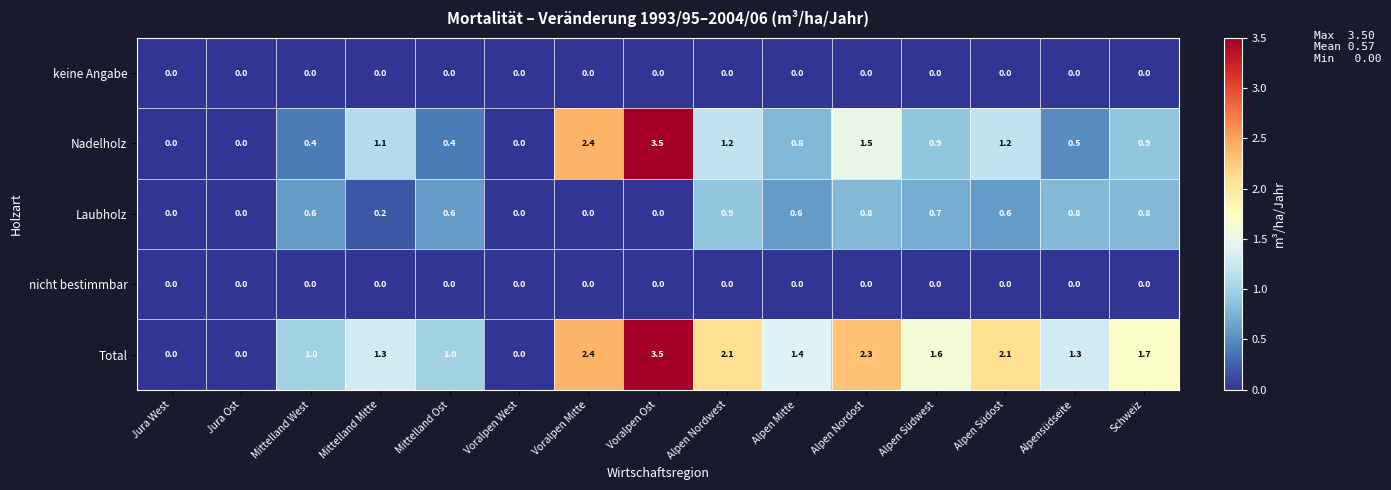

Which category has the highest value across all series?

Voralpen Ost